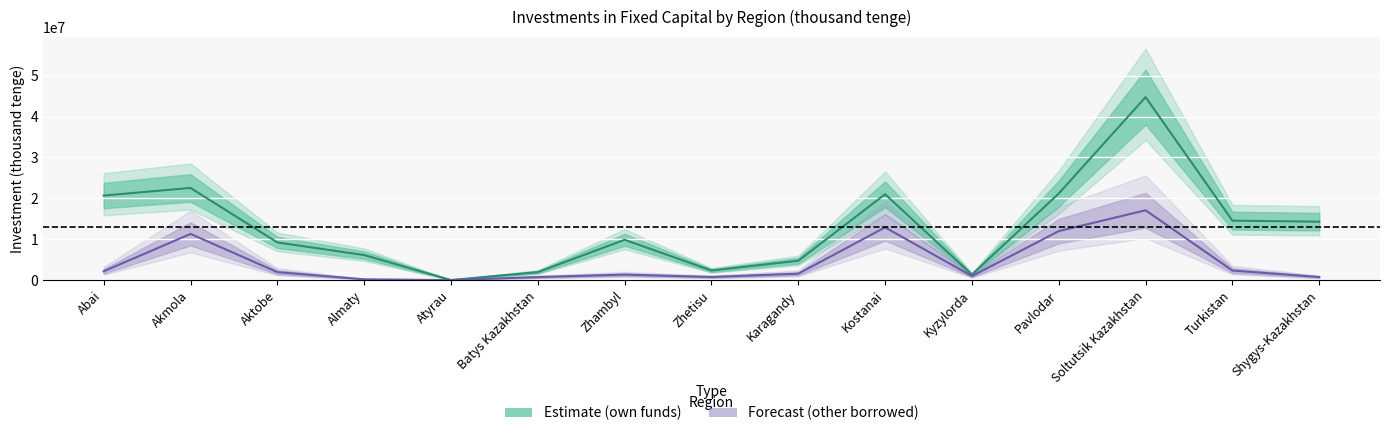

Reading left to right, transcribe all the data shown in this chart.

own_funds: 20679271	22539042	9213517	6116866	10738	1946221	9858627	2346157	4725180	20999253	1343777	21176730	44754186	14536559	14287006
other_borrowed_funds: 2154009	11294669	1945698	188253	0	735801	1334020	752229	1563055	12894337	972769	11974459	17074583	2330294	745408